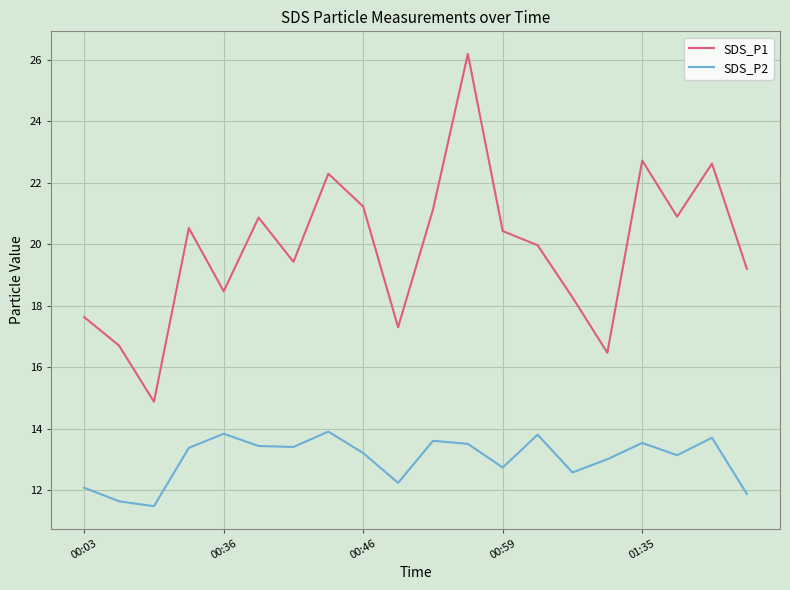

Which series has the largest range (max minus min)?

SDS_P1